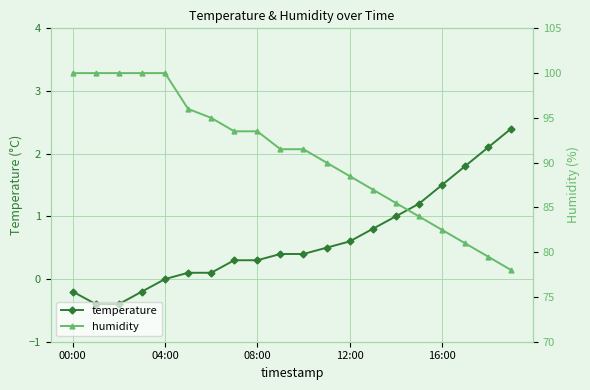

True or false: temperature has a value of 1.5 at 16:00.

True